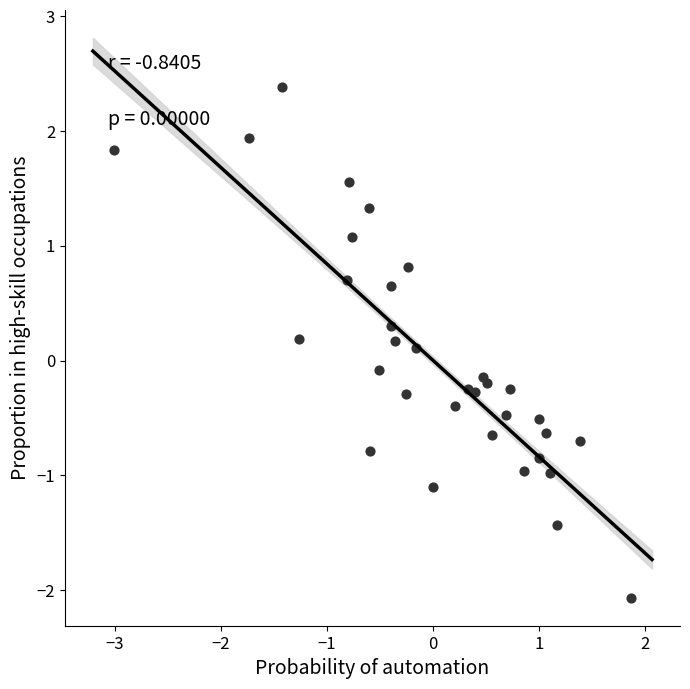

What is the range of Y values (max minus min)?

4.4